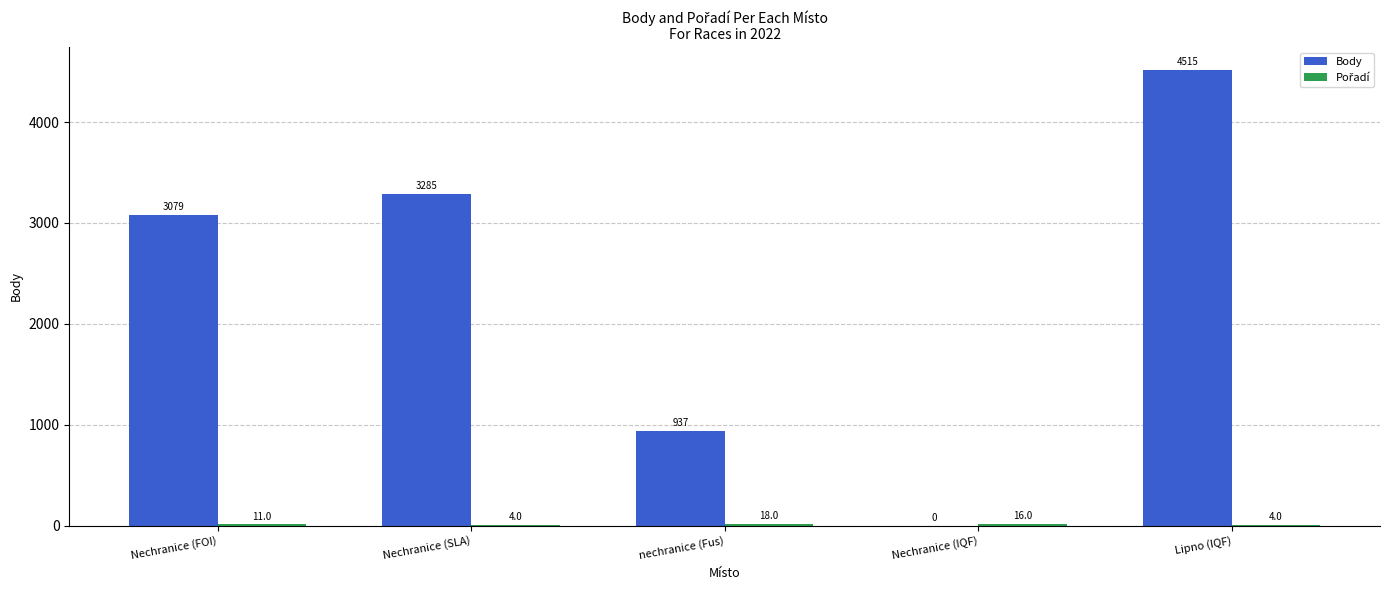

At which label is Body closest to 2257?

Nechranice (FOI)